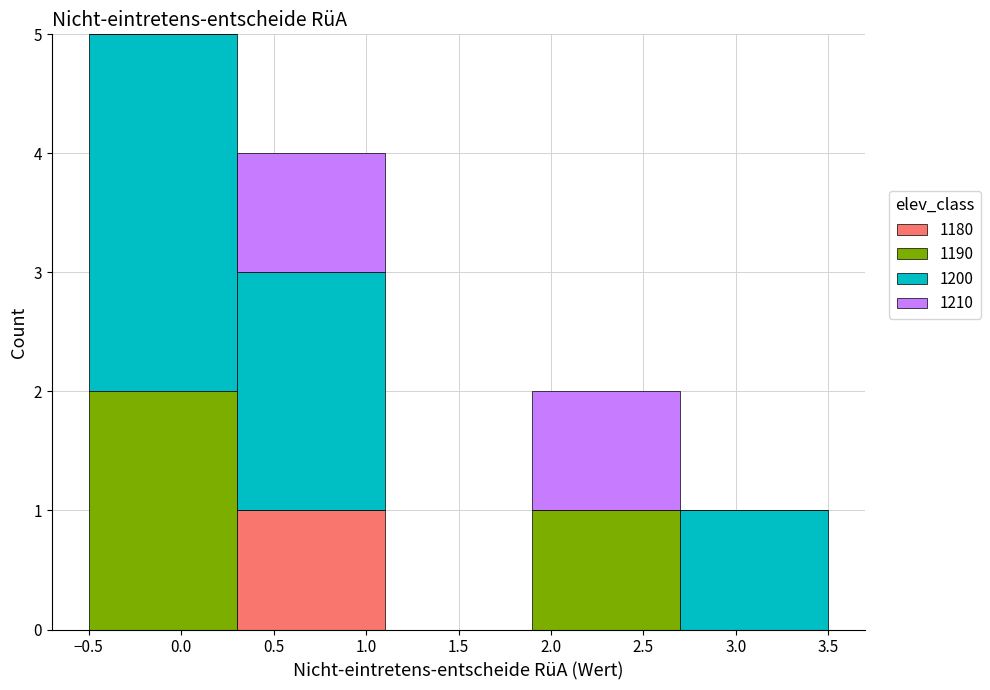

Reading left to right, list every stacked bar in this chart as the range it spans on the x-axis followed by its total height. The values are not printed on the chart, so give them approximately, as read against the axis.

-0.5 to 0.3: 5
0.3 to 1.1: 4
1.1 to 1.9: 0
1.9 to 2.7: 2
2.7 to 3.5: 1